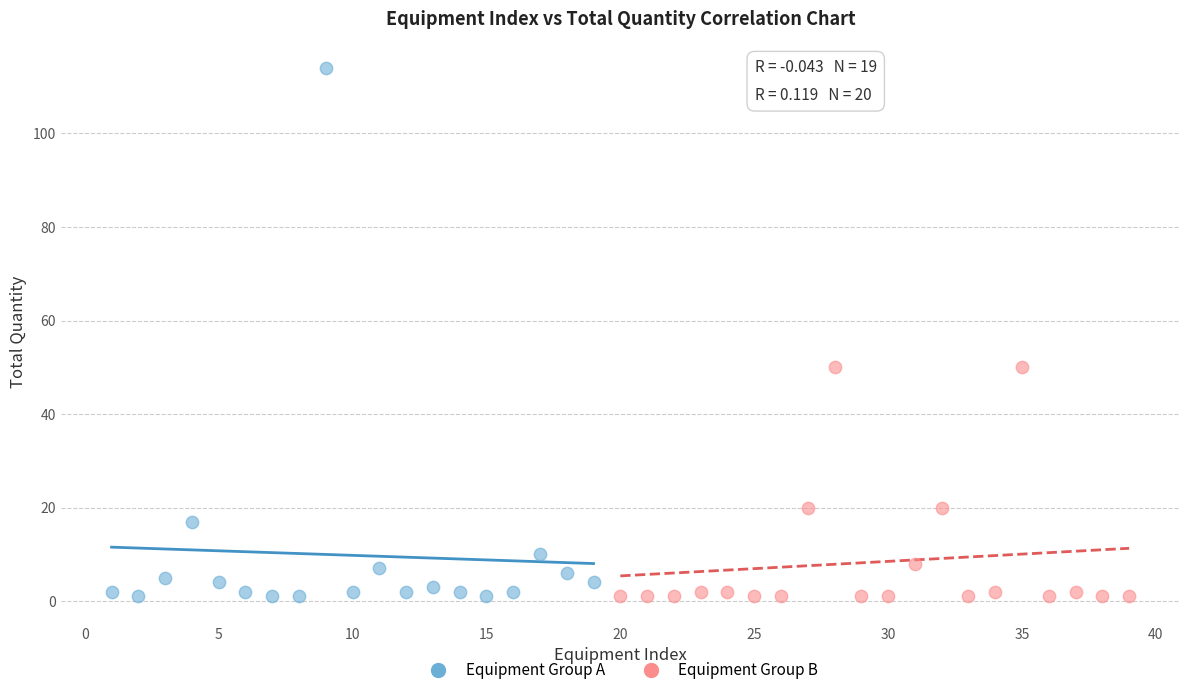

Which series reaches the maximum Y coordinate?

Equipment Group A